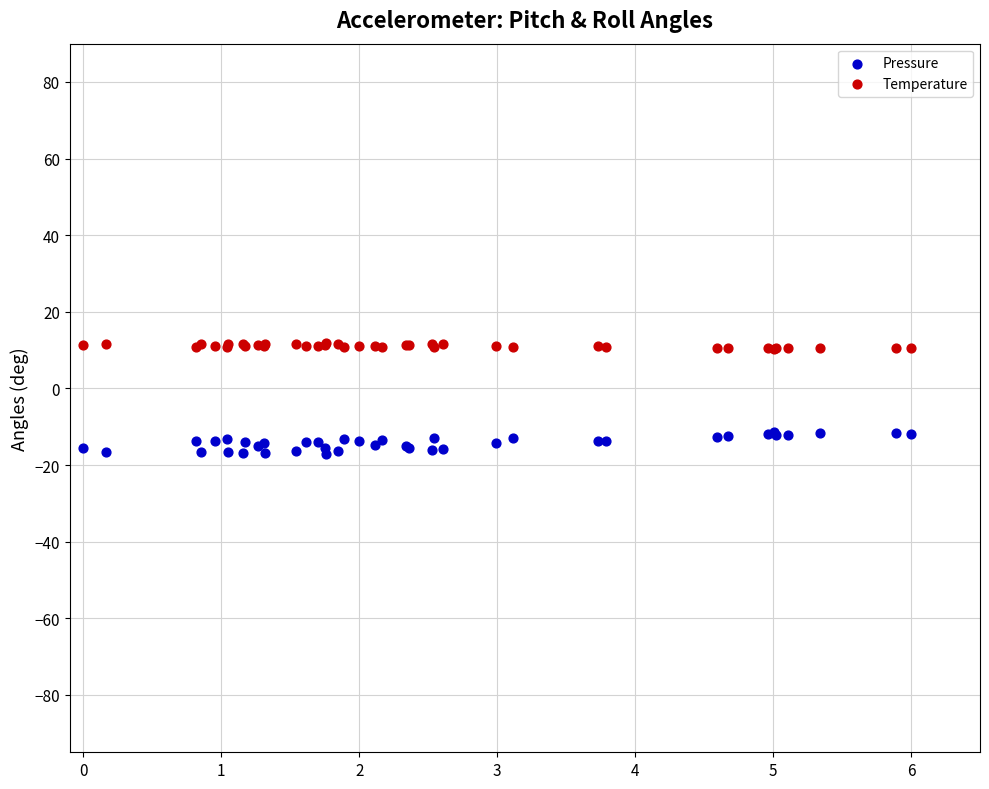

Which series contains the lowest Y value?

Pressure